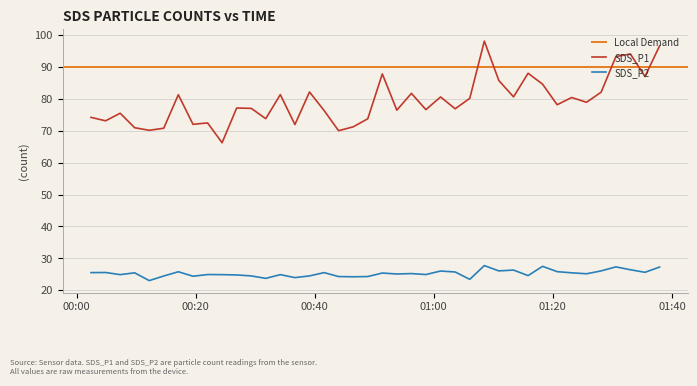

True or false: SDS_P1 and SDS_P2 cross at least once.

False